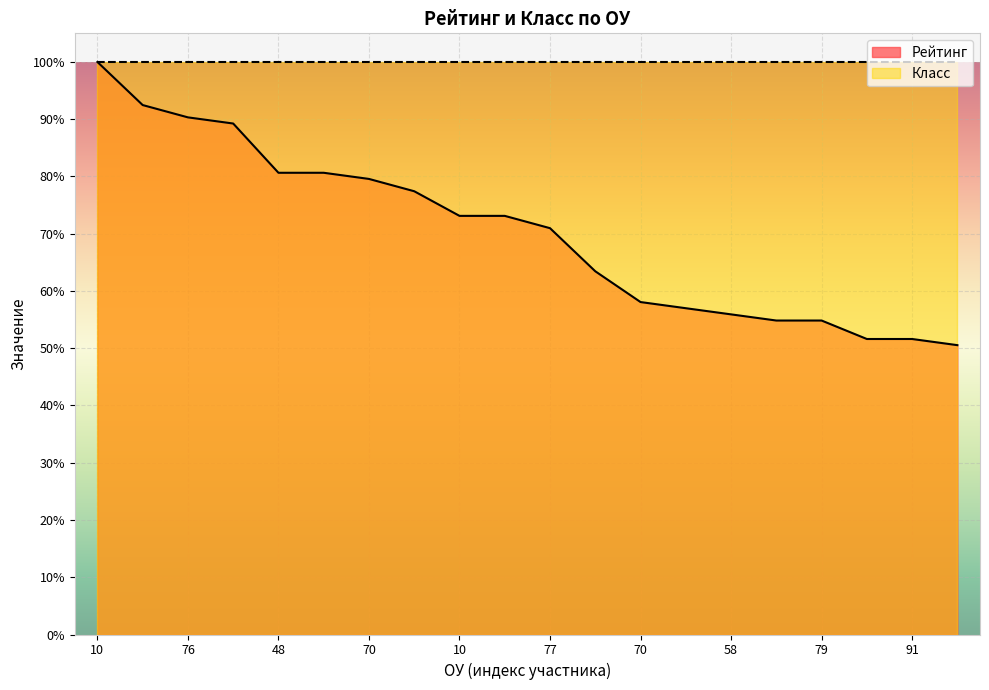

What is the average value?

70.3